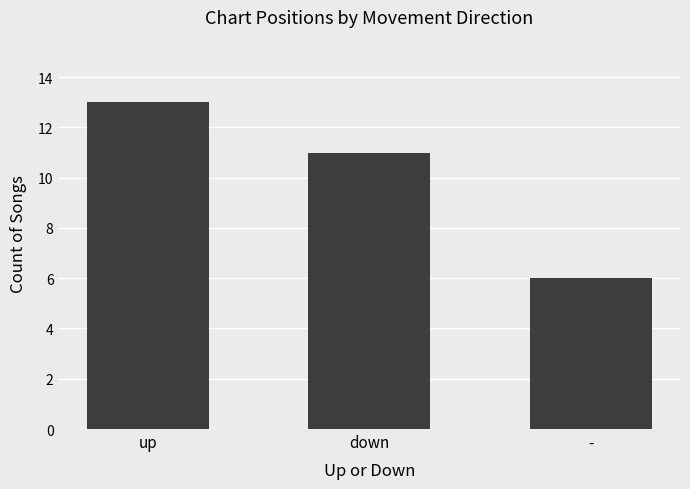

Is it true that the value at up is 5?

False